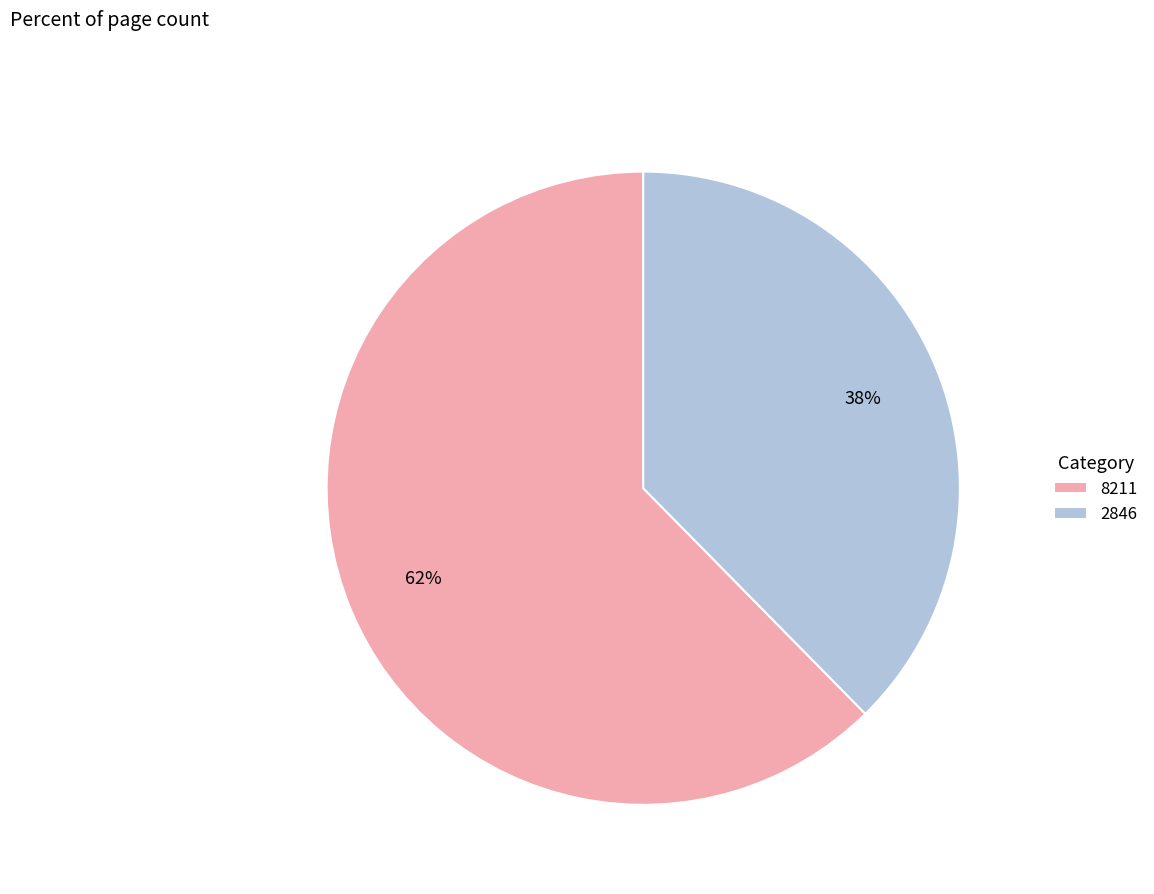

Do 2846 and 8211 together represent more than half of the pie?

Yes